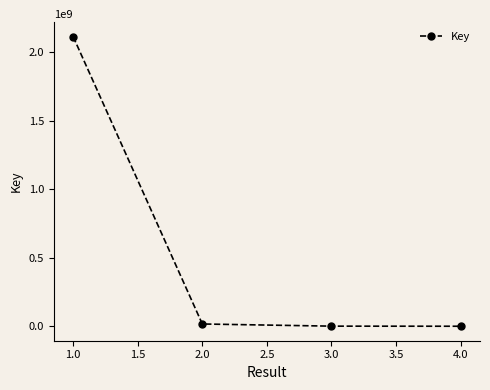

How many data points does each series have?

4